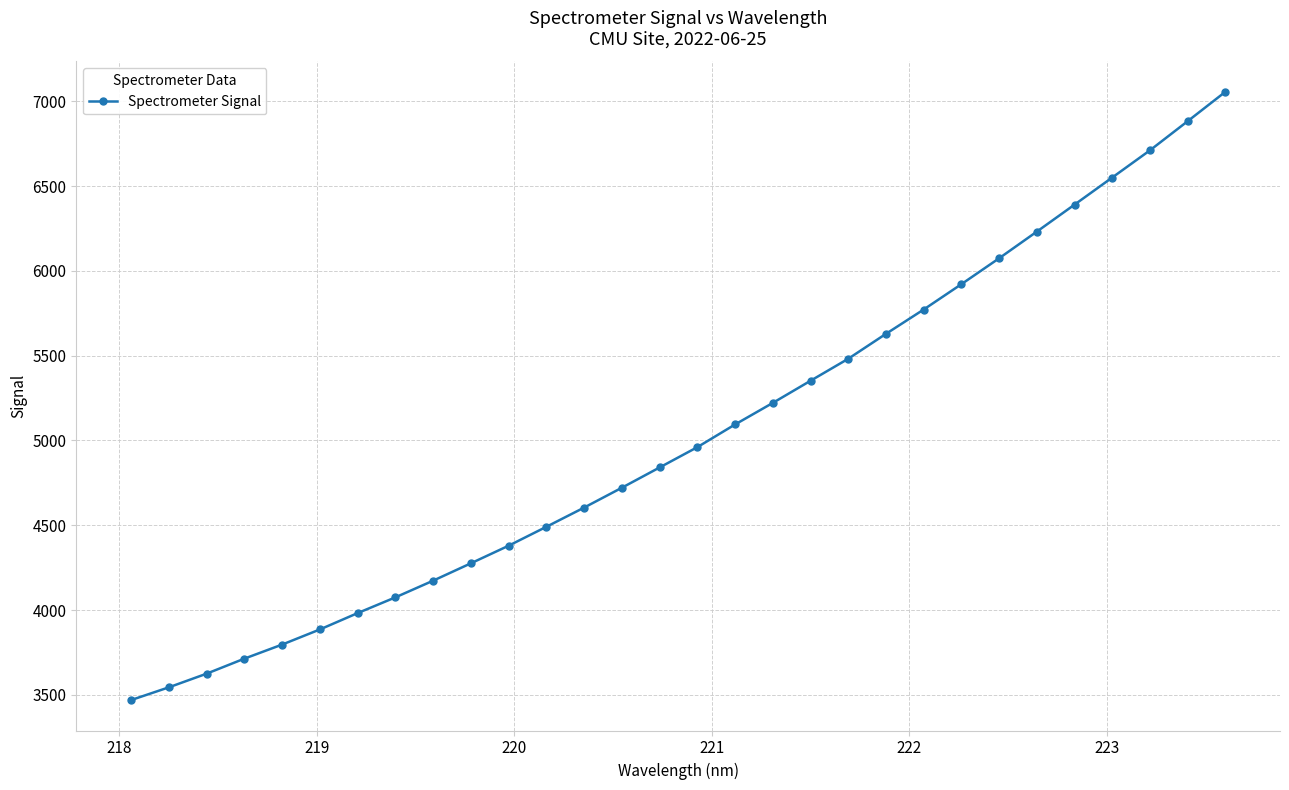

What is the difference between the maximum and second lowest values?

3511.1